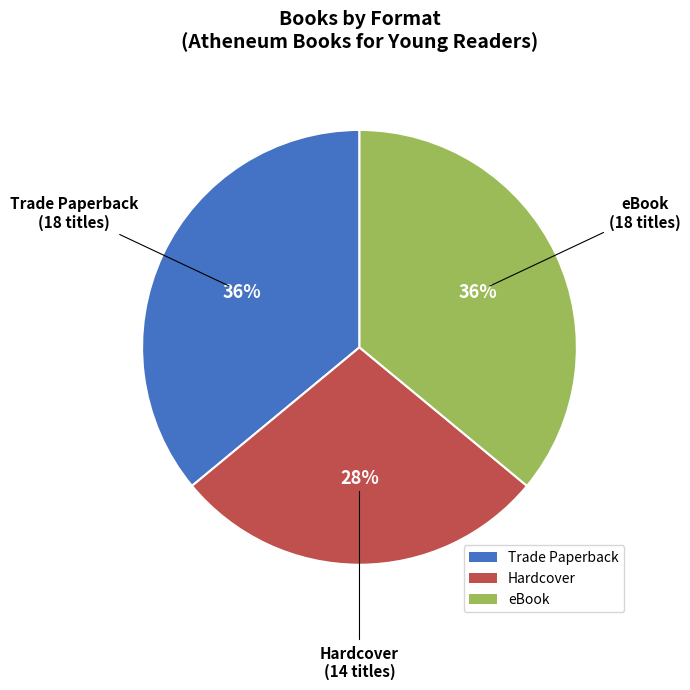

To the nearest percent, what is the difference between the largest and smallest slice percentages?

8%